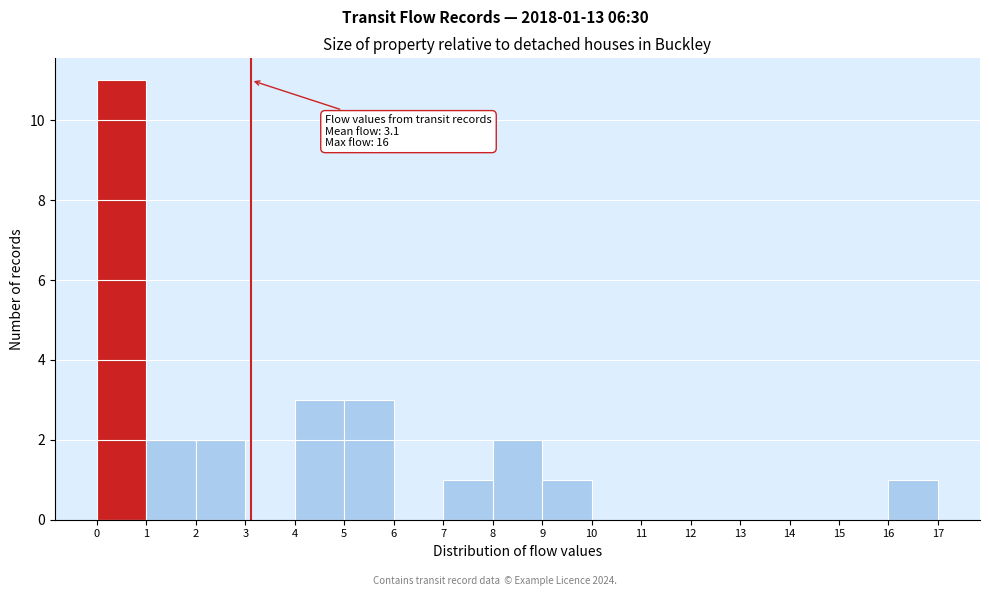

Which range on the x-axis has the tallest bar?

0 to 1